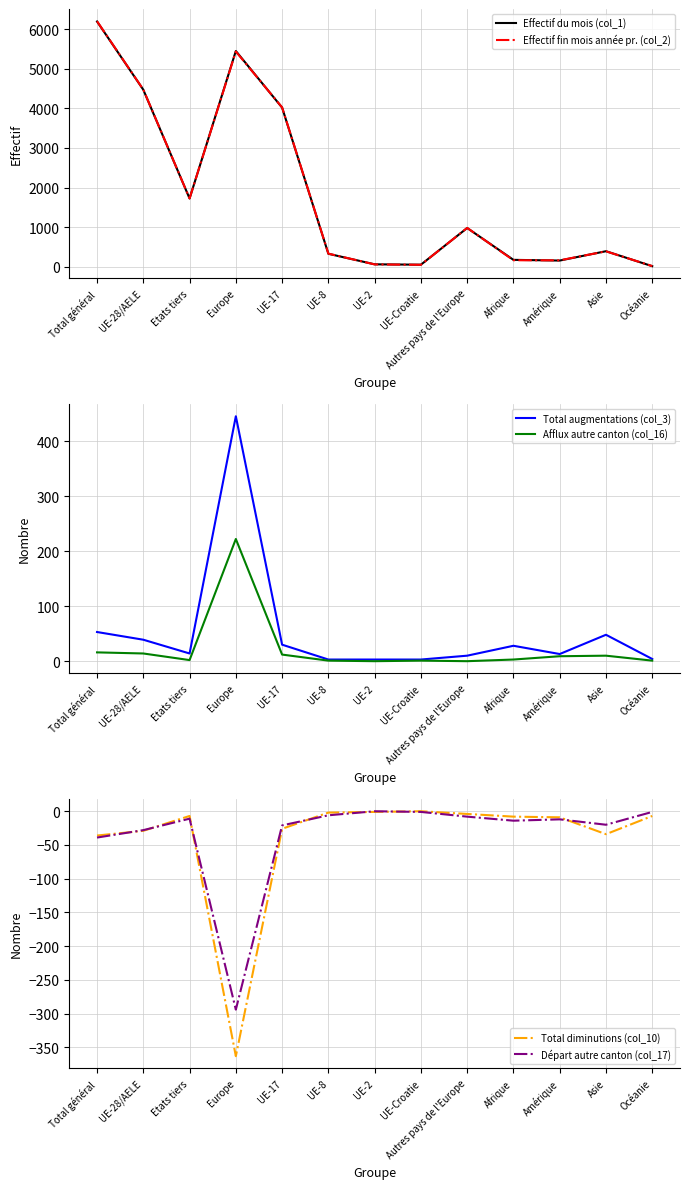

What is the difference between the highest and lowest values at Océanie?

24